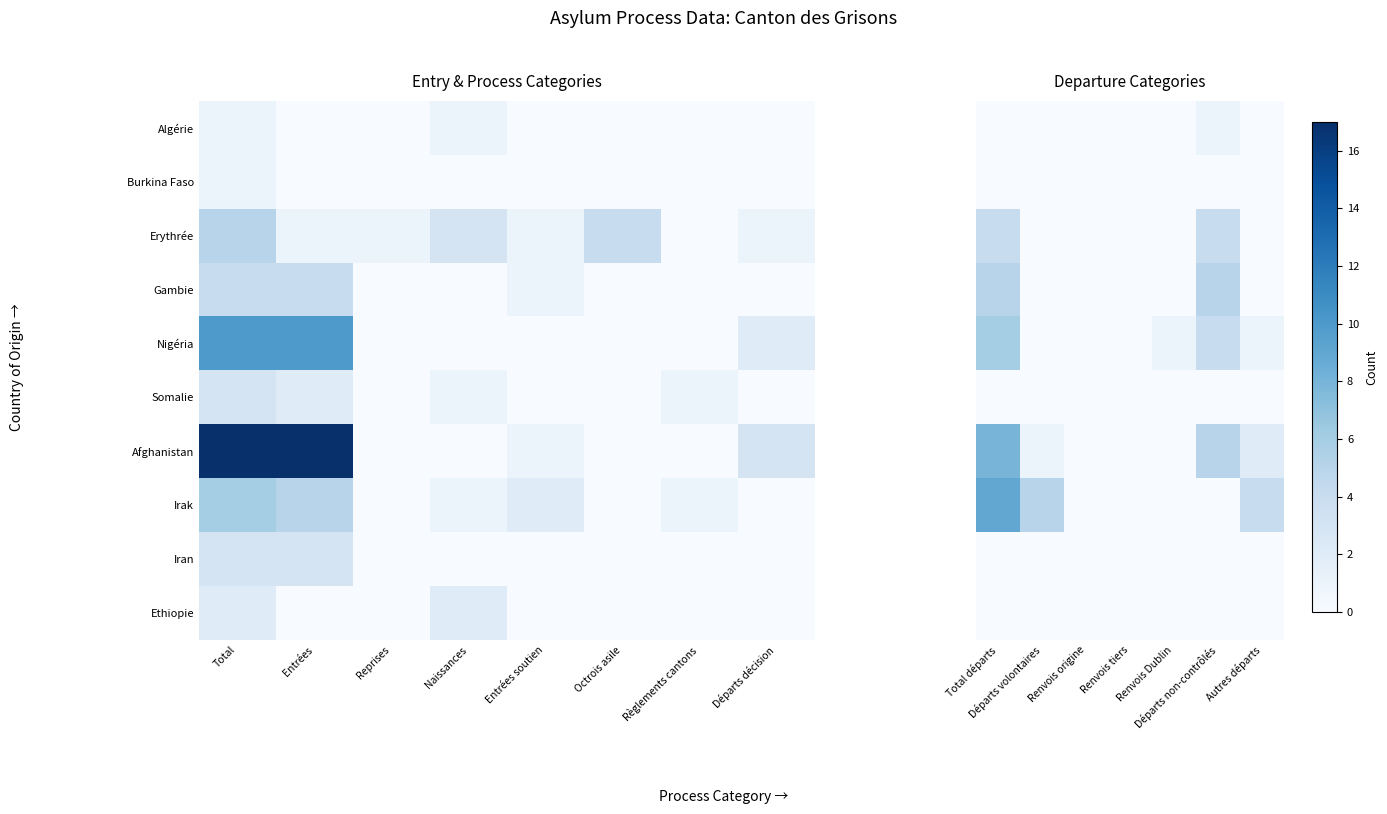

At which category is the sum across all series the highest?

Total départs